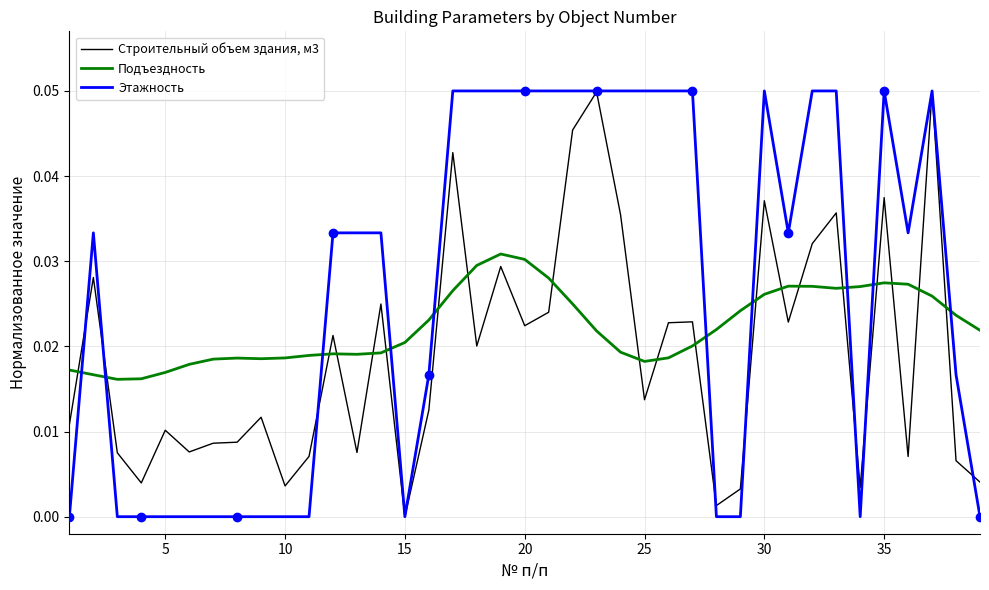

True or false: Подъездность and Строительный объем здания, м3 intersect in this chart.

True